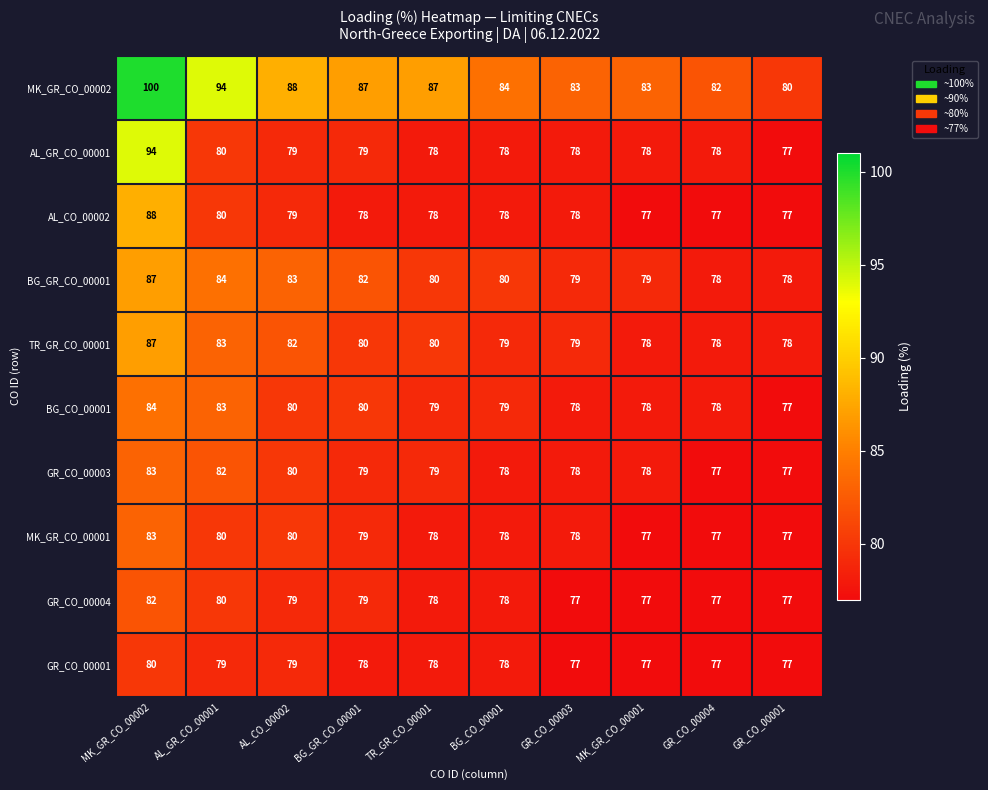

At which category does the chart reach its peak across all series?

MK_GR_CO_00002